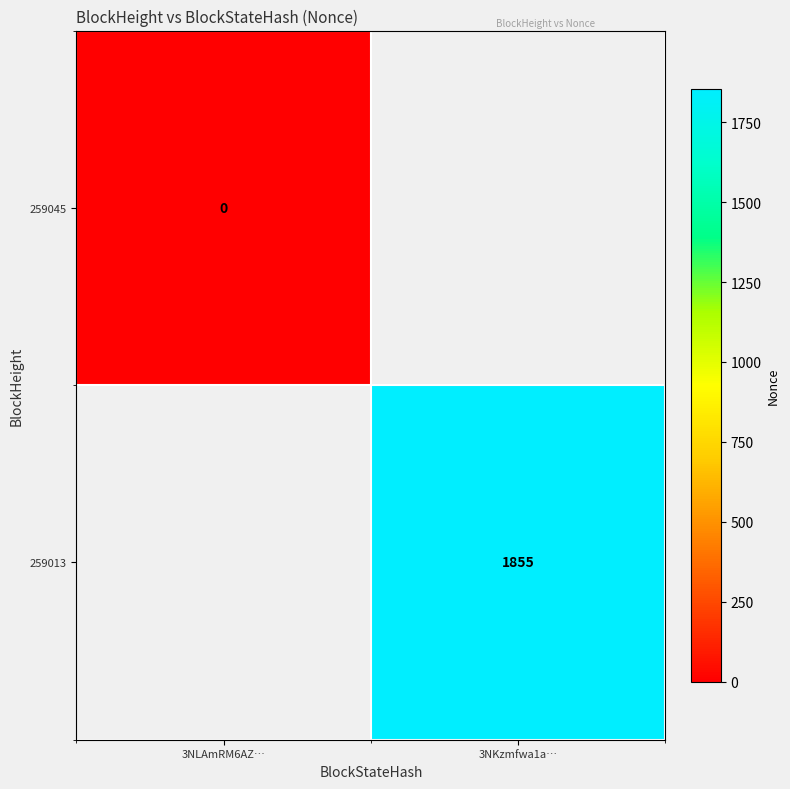

The value of 259013 at 3NKzmfwa1a… is 3067. True or false?

False